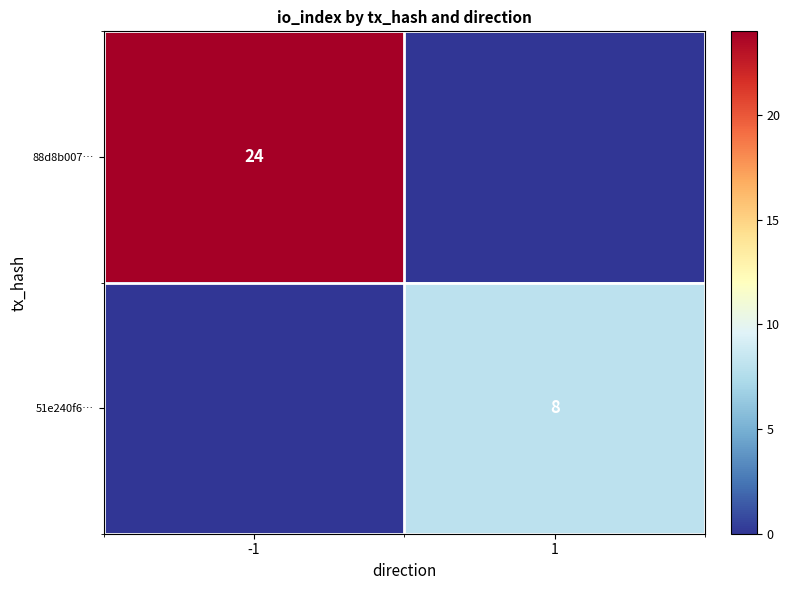

True or false: 51e240f6… has a value of 8 at 1.

True